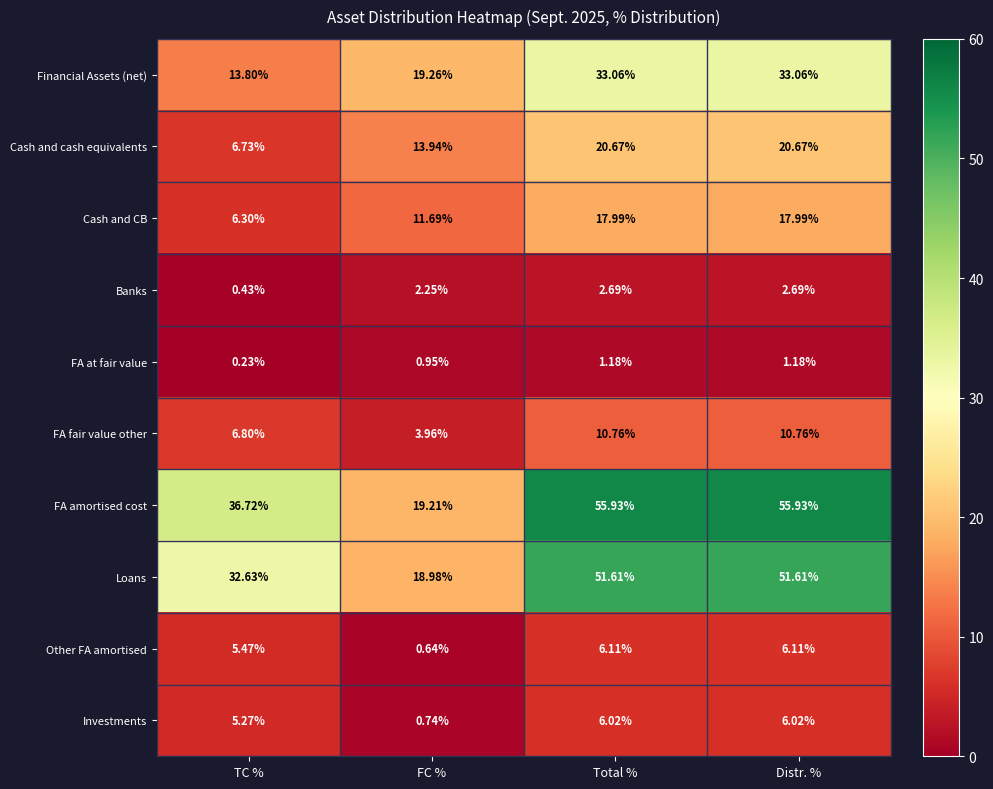

Between TC % and FC %, which series saw the biggest shift?

FA amortised cost